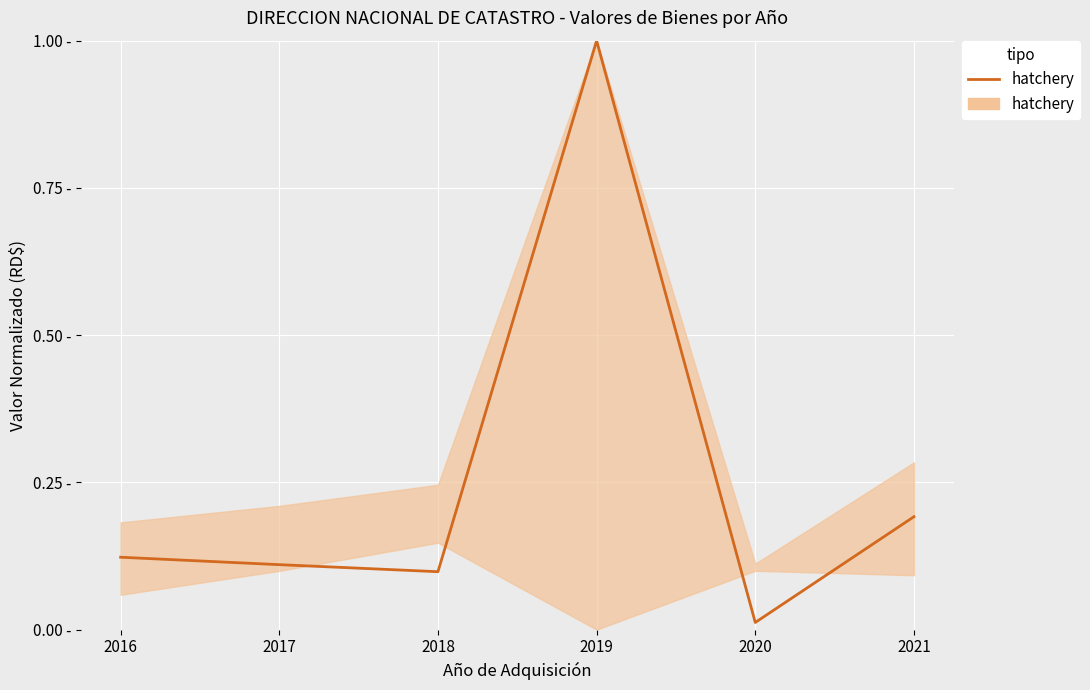

List the labels in order of value, smallest first.

2020, 2018, 2017, 2016, 2021, 2019